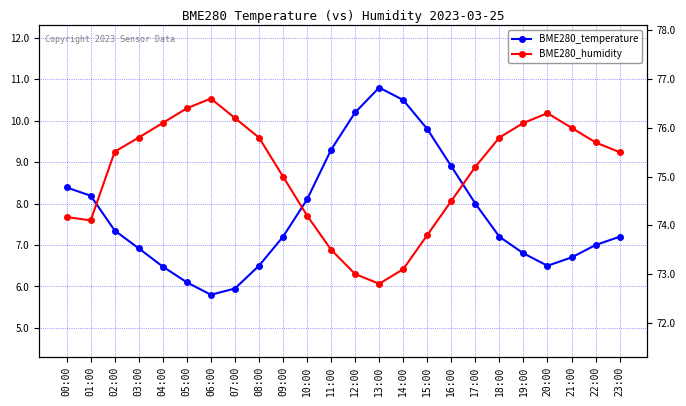

True or false: BME280_humidity and BME280_temperature cross at least once.

False